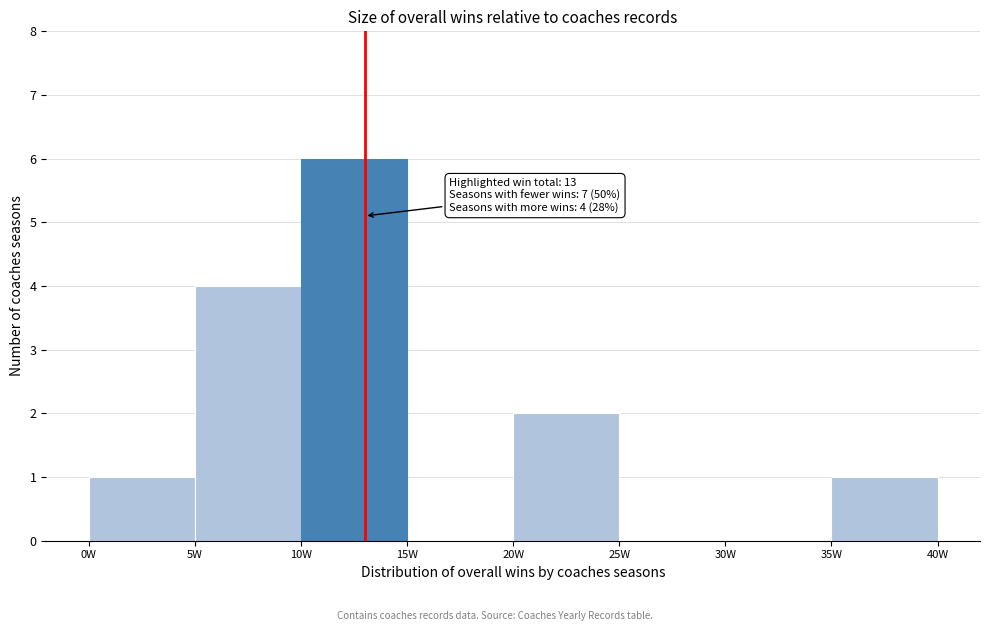

Which range on the x-axis has the tallest bar?

10 to 15